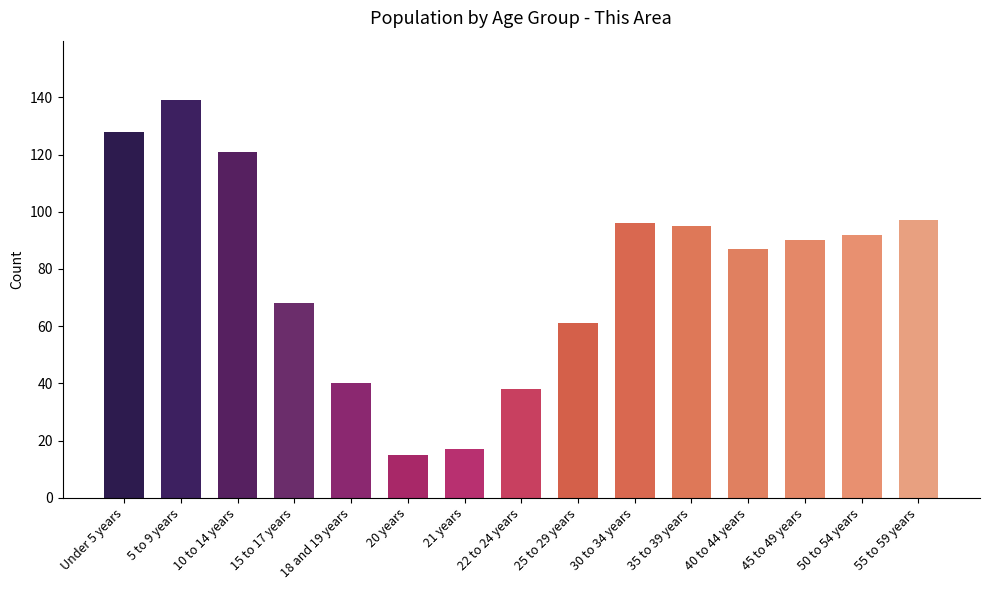

The value at 35 to 39 years is 162. True or false?

False